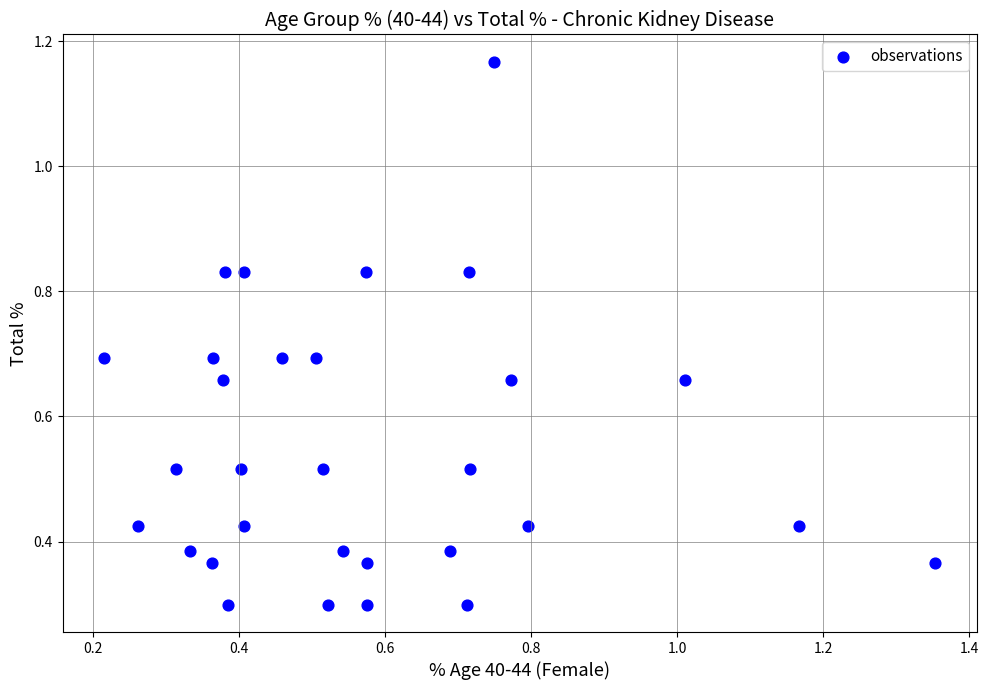

What is the range of Y values (max minus min)?

0.9